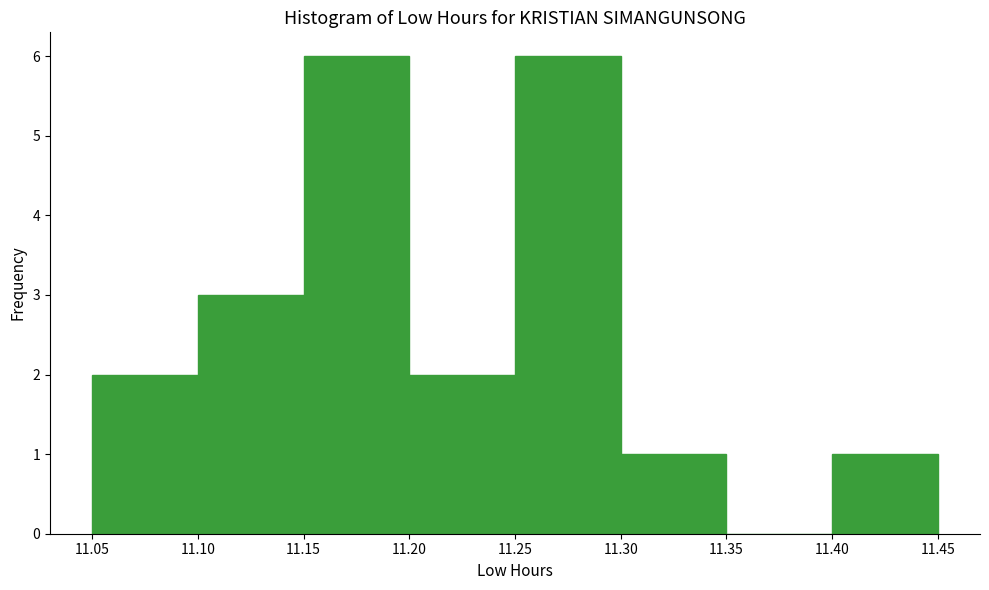

Reading left to right, transcribe this chart: for each bar, give the range it covers on the x-axis and its height. The values are not printed on the chart, so give them approximately, as read against the axis.

11.05 to 11.10: 2
11.10 to 11.15: 3
11.15 to 11.20: 6
11.20 to 11.25: 2
11.25 to 11.30: 6
11.30 to 11.35: 1
11.35 to 11.40: 0
11.40 to 11.45: 1